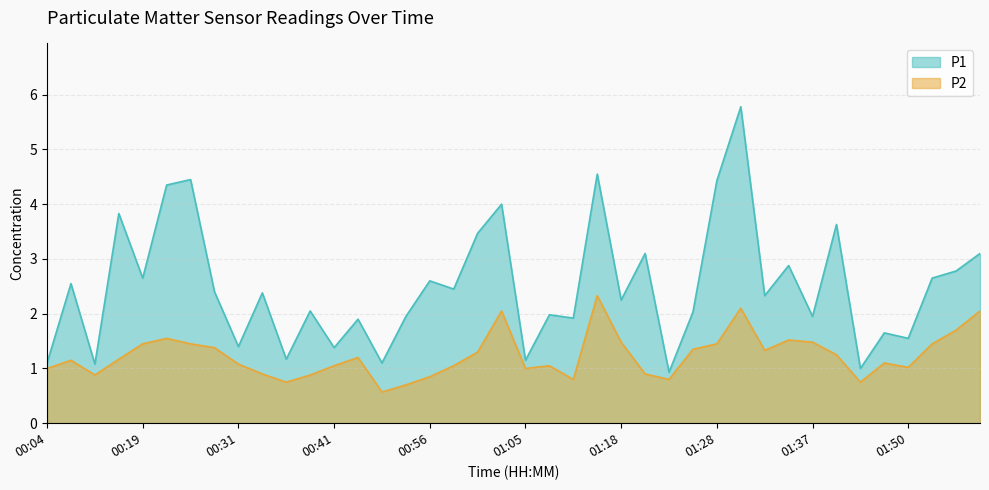

What is the spread (max minus min) of values at 00:39?

1.2